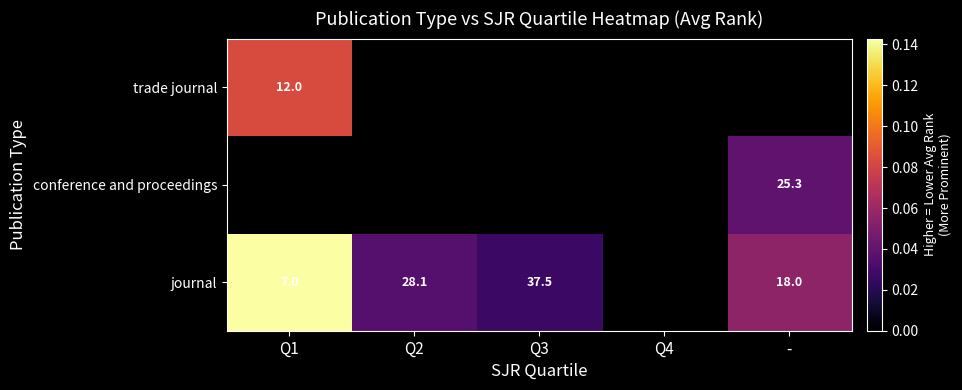

What is the difference between the journal values at - and Q3?

19.5